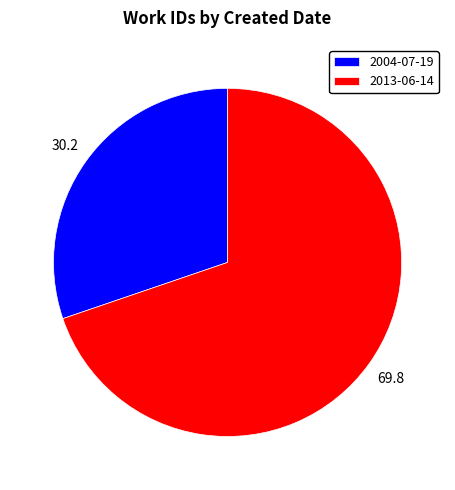

Is 2004-07-19 the majority of the pie?

No